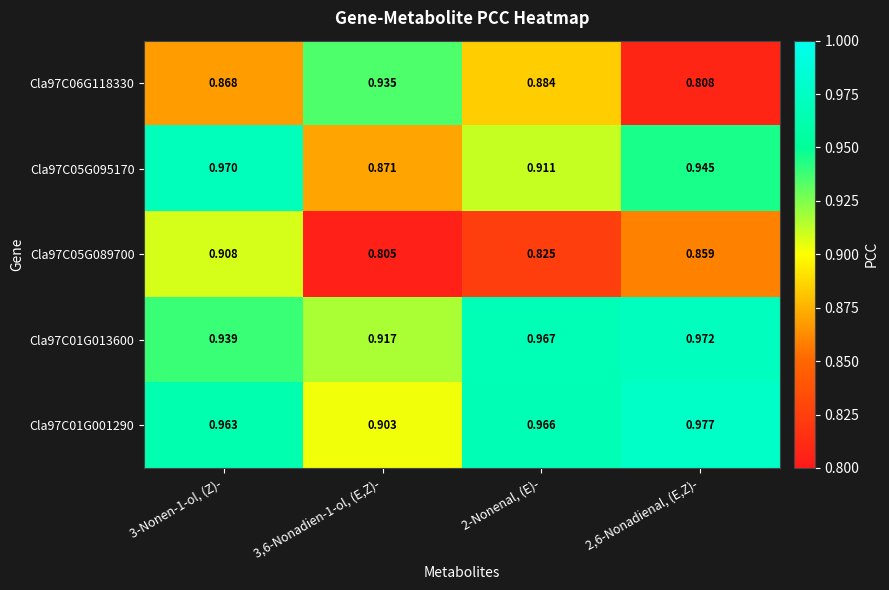

Is the value of Cla97C05G095170 at 3-Nonen-1-ol, (Z)- greater than the value of Cla97C05G089700 at 3-Nonen-1-ol, (Z)-?

Yes